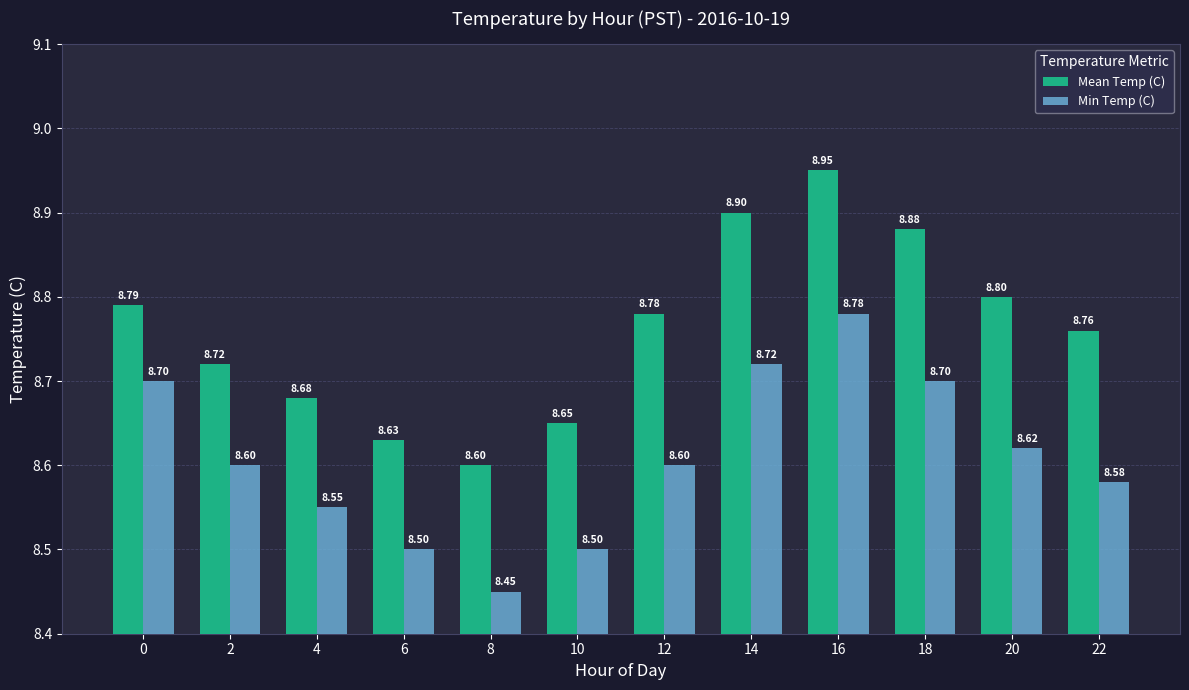

What is the sum of the Min Temp (C) values at 6 and 18?

17.2